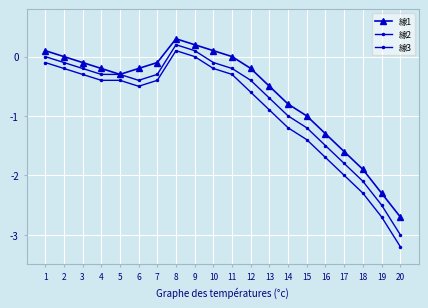

True or false: 線2 has a value of -0.4 at 13.

False